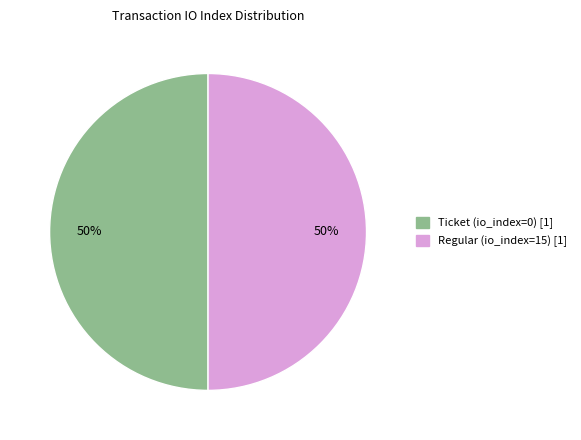

Combined, do Regular (io_index=15) and Ticket (io_index=0) account for over 50%?

Yes